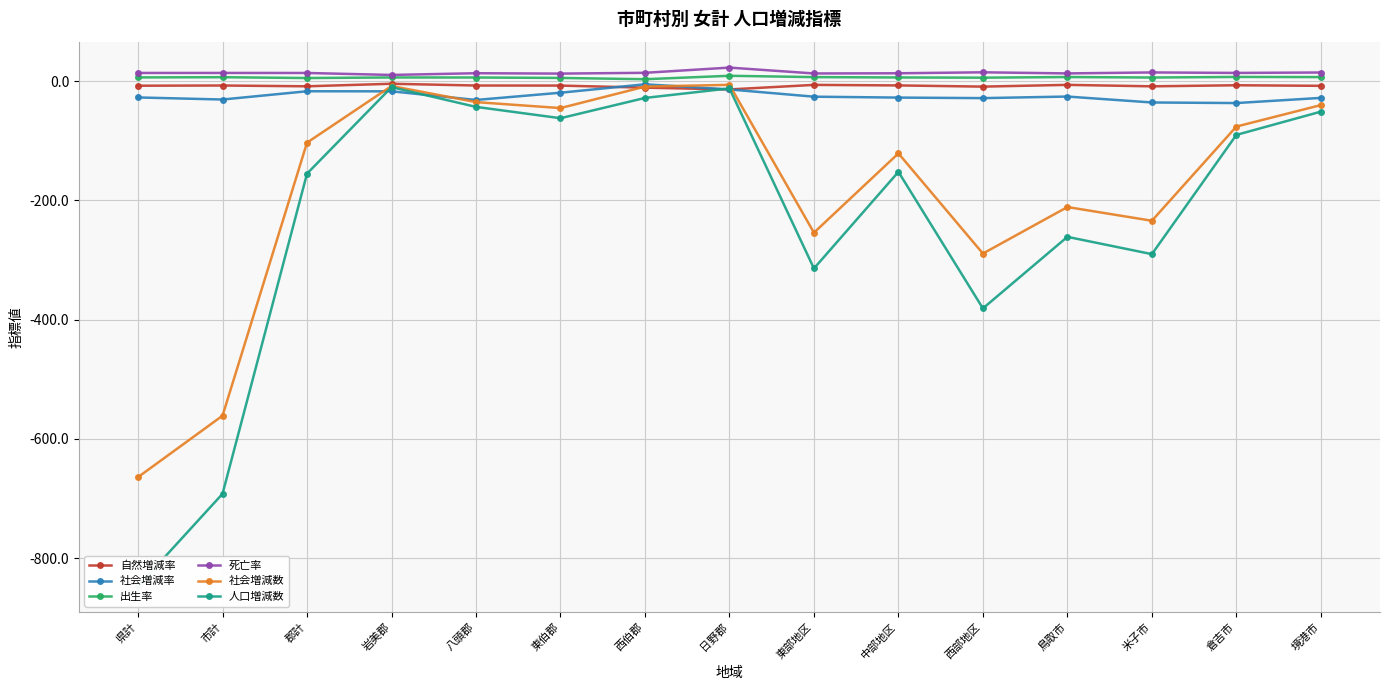

Reading left to right, transcribe all the data shown in this chart.

自然増減率: 県計=-7.5	市計=-7.2	郡計=-8.5	岩美郡=-4.2	八頭郡=-7.2	東伯郡=-7.3	西伯郡=-10.7	日野郡=-13.7	東部地区=-6.1	中部地区=-7.0	西部地区=-9.0	鳥取市=-6.1	米子市=-8.5	倉吉市=-6.7	境港市=-7.7
社会増減率: 県計=-27.2	市計=-30.7	郡計=-16.8	岩美郡=-16.9	八頭郡=-31.4	東伯郡=-19.3	西伯郡=-5.1	日野郡=-13.7	東部地区=-25.9	中部地区=-27.4	西部地区=-28.3	鳥取市=-25.7	米子市=-35.6	倉吉市=-36.6	境港市=-27.9
出生率: 県計=6.4	市計=6.8	郡計=5.4	岩美郡=6.3	八頭郡=6.3	東伯郡=5.6	西伯郡=3.4	日野郡=9.2	東部地区=6.9	中部地区=6.3	西部地区=6.0	鳥取市=7.1	米子市=6.2	倉吉市=7.2	境港市=7.0
死亡率: 県計=13.9	市計=13.9	郡計=13.9	岩美郡=10.6	八頭郡=13.5	東伯郡=12.8	西伯郡=14.1	日野郡=22.9	東部地区=13.1	中部地区=13.4	西部地区=15.0	鳥取市=13.1	米子市=14.8	倉吉市=14.0	境港市=14.7
社会増減数: 県計=-664.0	市計=-561.0	郡計=-103.0	岩美郡=-8.0	八頭郡=-35.0	東伯郡=-45.0	西伯郡=-9.0	日野郡=-6.0	東部地区=-254.0	中部地区=-121.0	西部地区=-289.0	鳥取市=-211.0	米子市=-234.0	倉吉市=-76.0	境港市=-40.0
人口増減数: 県計=-847.0	市計=-692.0	郡計=-155.0	岩美郡=-10.0	八頭郡=-43.0	東伯郡=-62.0	西伯郡=-28.0	日野郡=-12.0	東部地区=-314.0	中部地区=-152.0	西部地区=-381.0	鳥取市=-261.0	米子市=-290.0	倉吉市=-90.0	境港市=-51.0